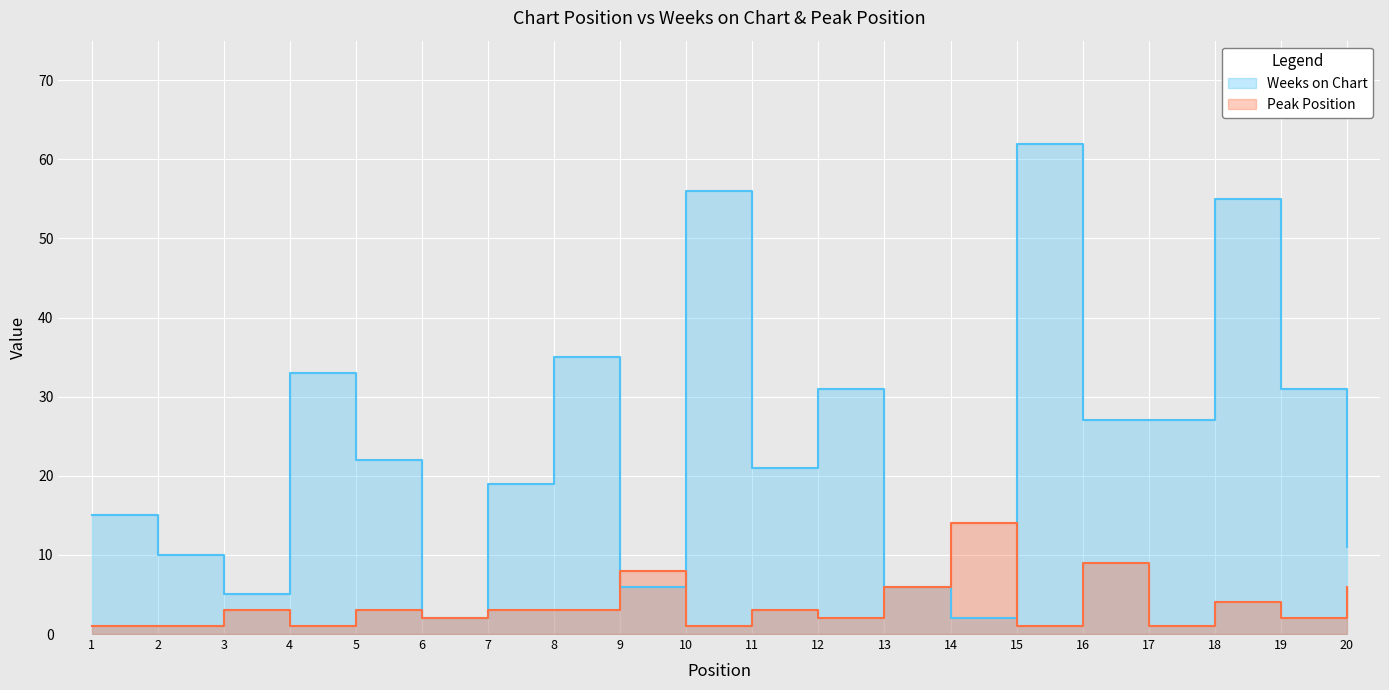

What is the difference between the maximum and minimum values in the Weeks on Chart series?

60